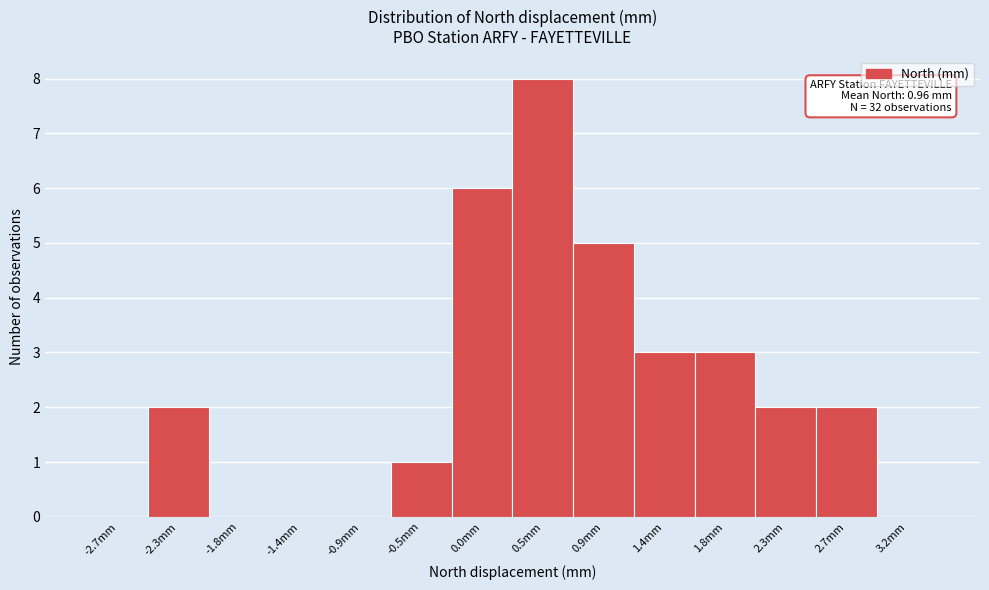

Reading left to right, extract all data points from this chart.

-2.7mm=0	-2.3mm=2	-1.8mm=0	-1.4mm=0	-0.9mm=0	-0.5mm=1	0.0mm=6	0.5mm=8	0.9mm=5	1.4mm=3	1.8mm=3	2.3mm=2	2.7mm=2	3.2mm=0